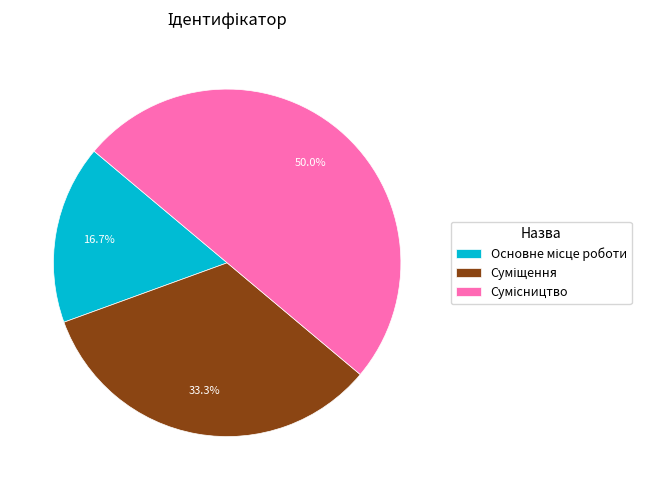

To the nearest percent, what is the average slice percentage?

33%